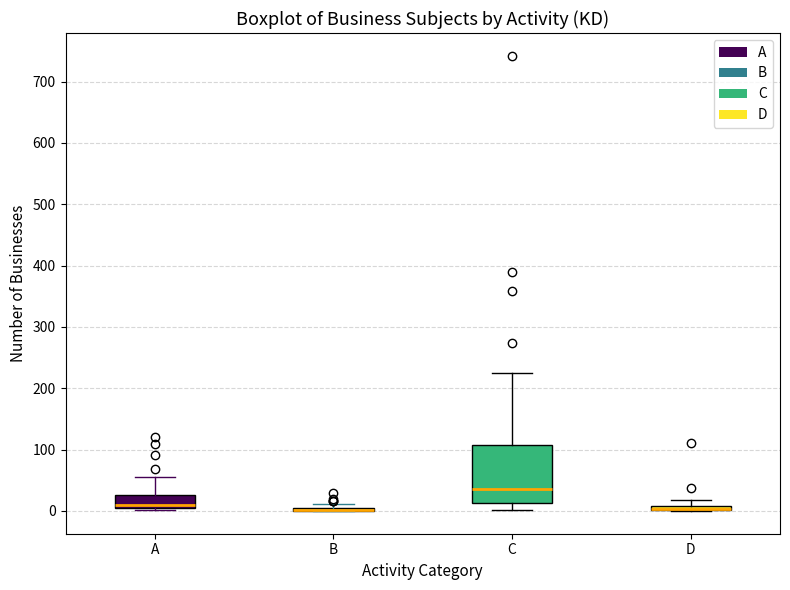

Where is the lower edge of the box for D on the y-axis? The values are not printed on the chart, so give them approximately, as read against the axis.

0